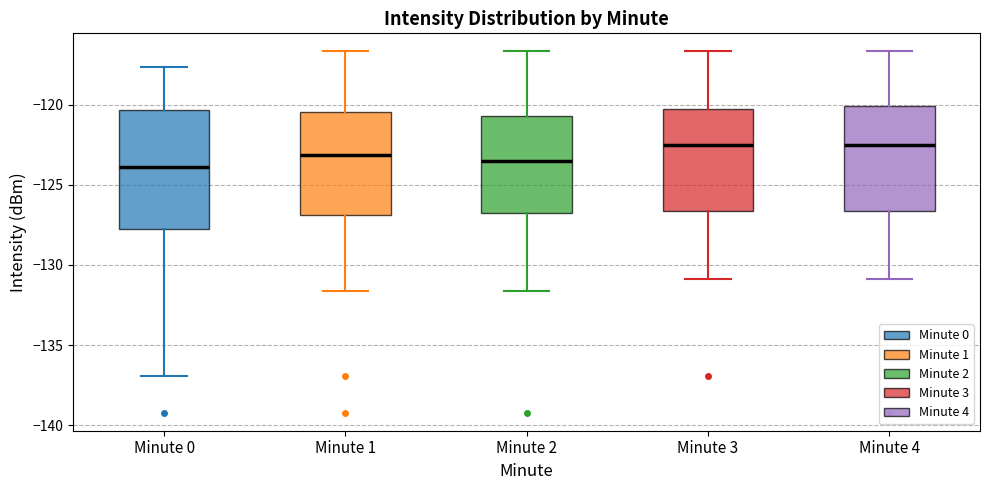

Where is the lower edge of the box for Minute 2 on the y-axis? The values are not printed on the chart, so give them approximately, as read against the axis.

-127.0